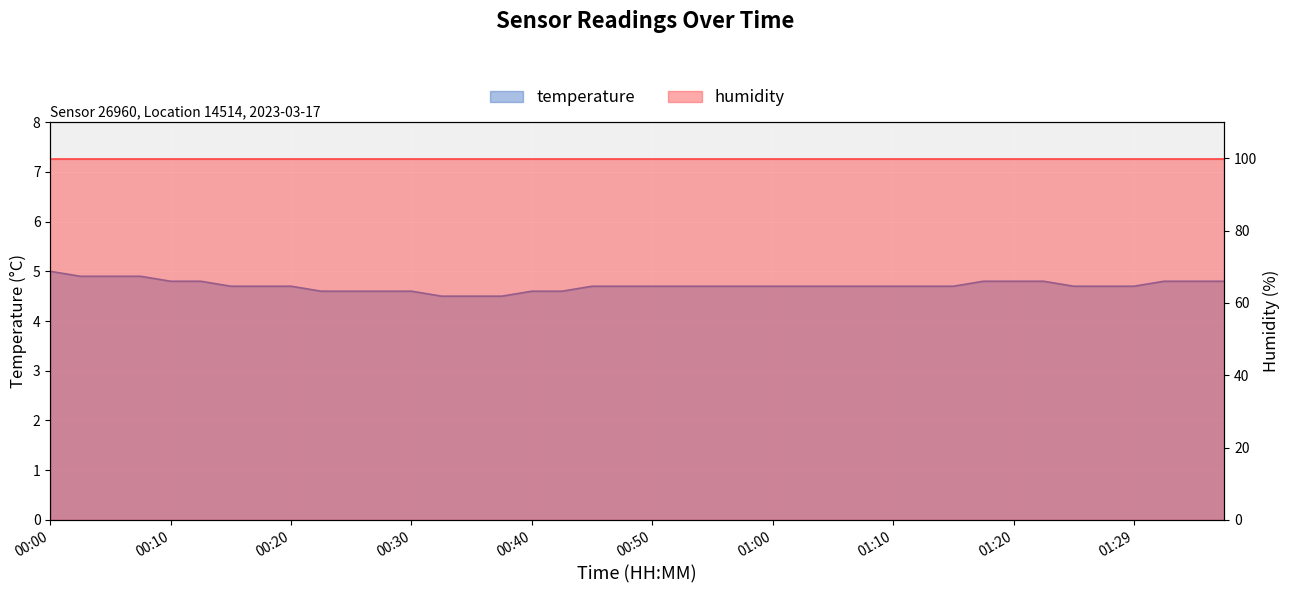

What is the minimum value shown in the chart?

4.5